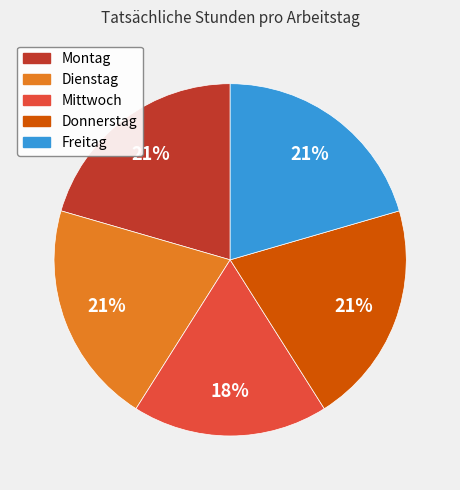

Is it true that Freitag is 27% of the pie?

False